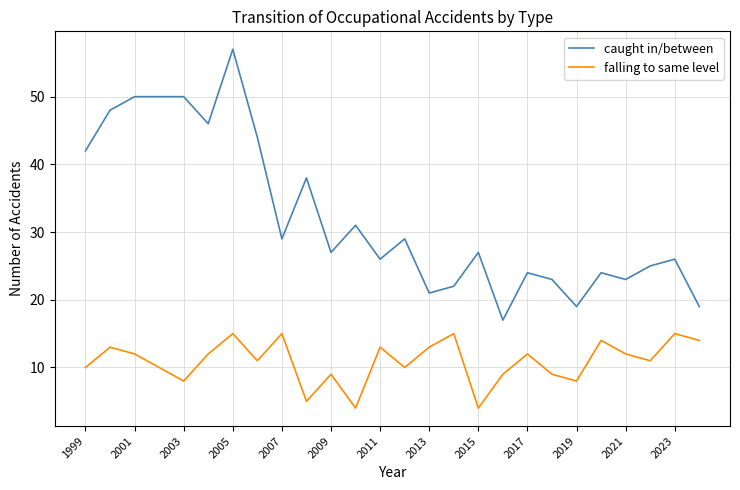

Reading right to left, what are all the values shown in this chart?

caught in/between: 19	26	25	23	24	19	23	24	17	27	22	21	29	26	31	27	38	29	44	57	46	50	50	50	48	42
falling to same level: 14	15	11	12	14	8	9	12	9	4	15	13	10	13	4	9	5	15	11	15	12	8	10	12	13	10